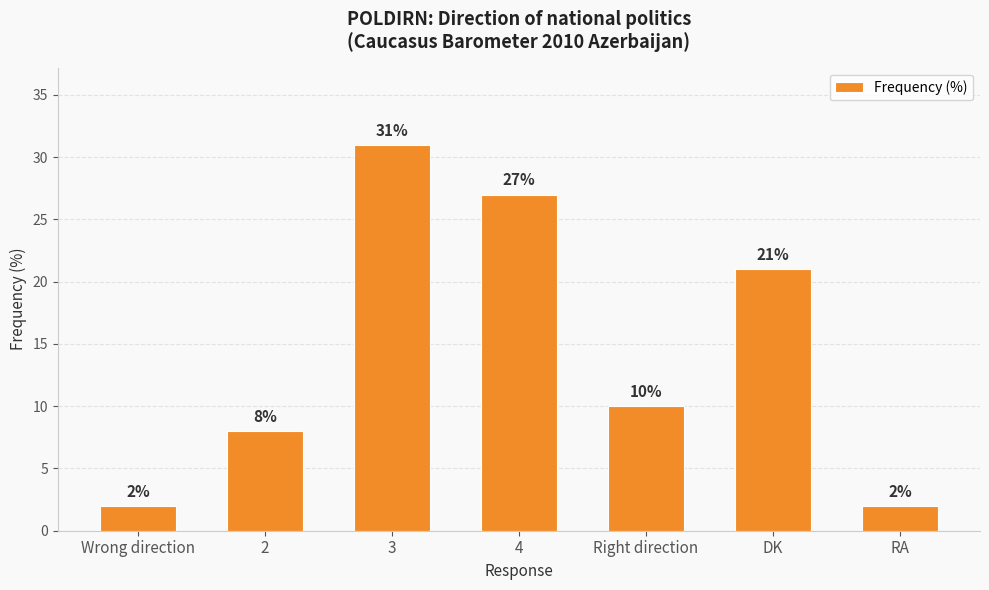

Which label corresponds to the largest value in the chart?

3